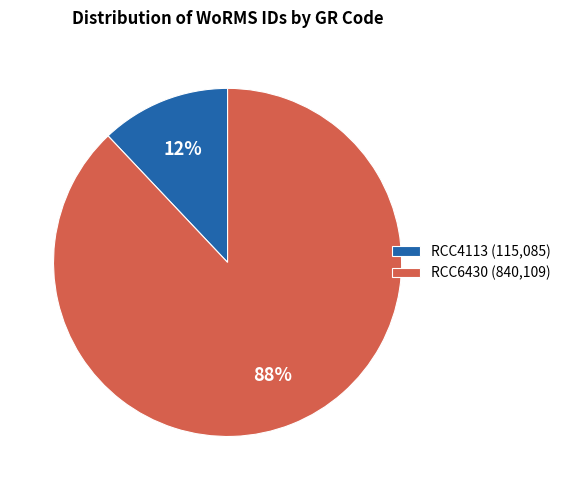

To the nearest percent, what is the difference between the RCC6430 and RCC4113 slice percentages?

76%